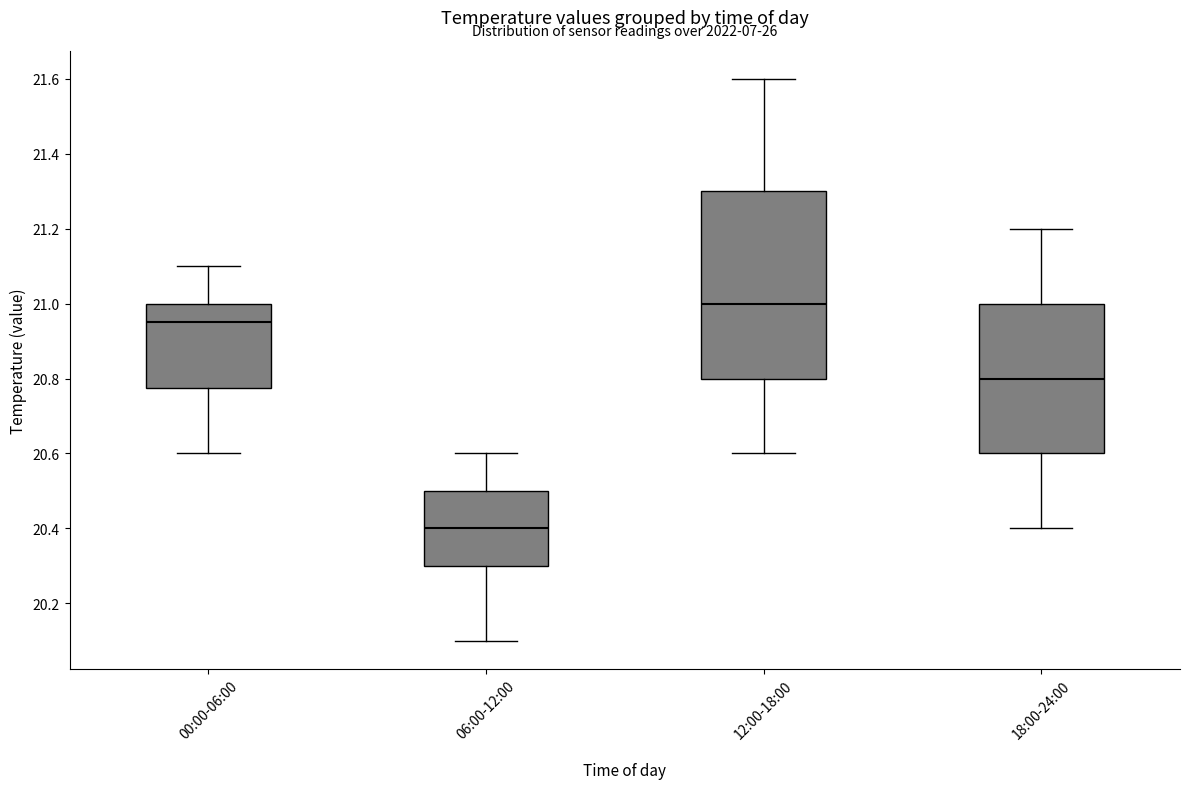

Where is the upper edge of the box for 12:00-18:00 on the y-axis? The values are not printed on the chart, so give them approximately, as read against the axis.

21.30